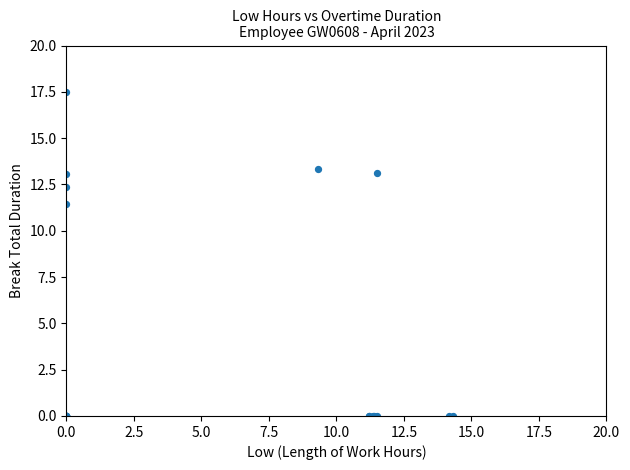

What Y value in the scatter plot is closest to 8?

11.5